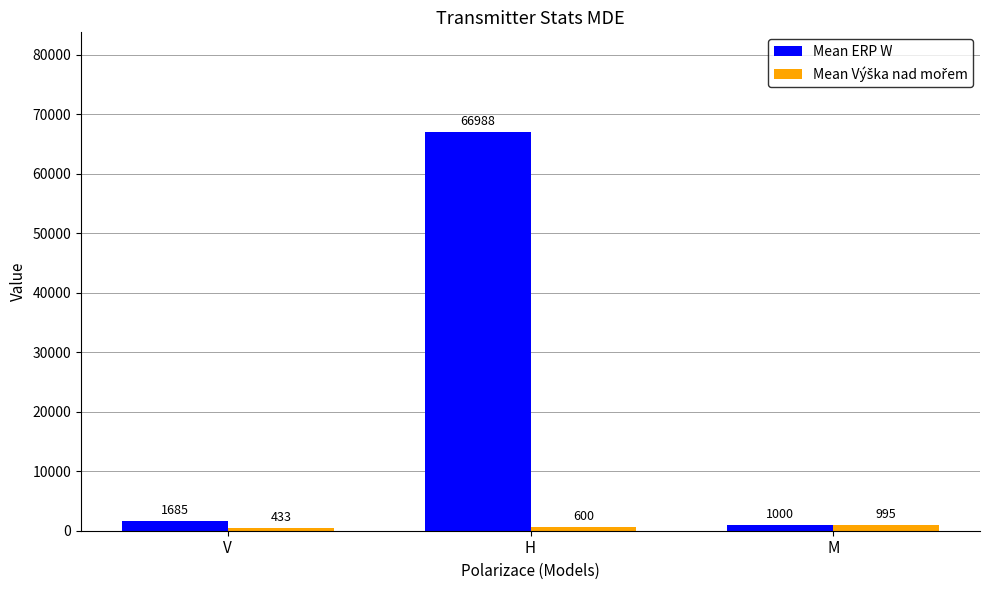

What is the label of the 1st bar from the right?

M